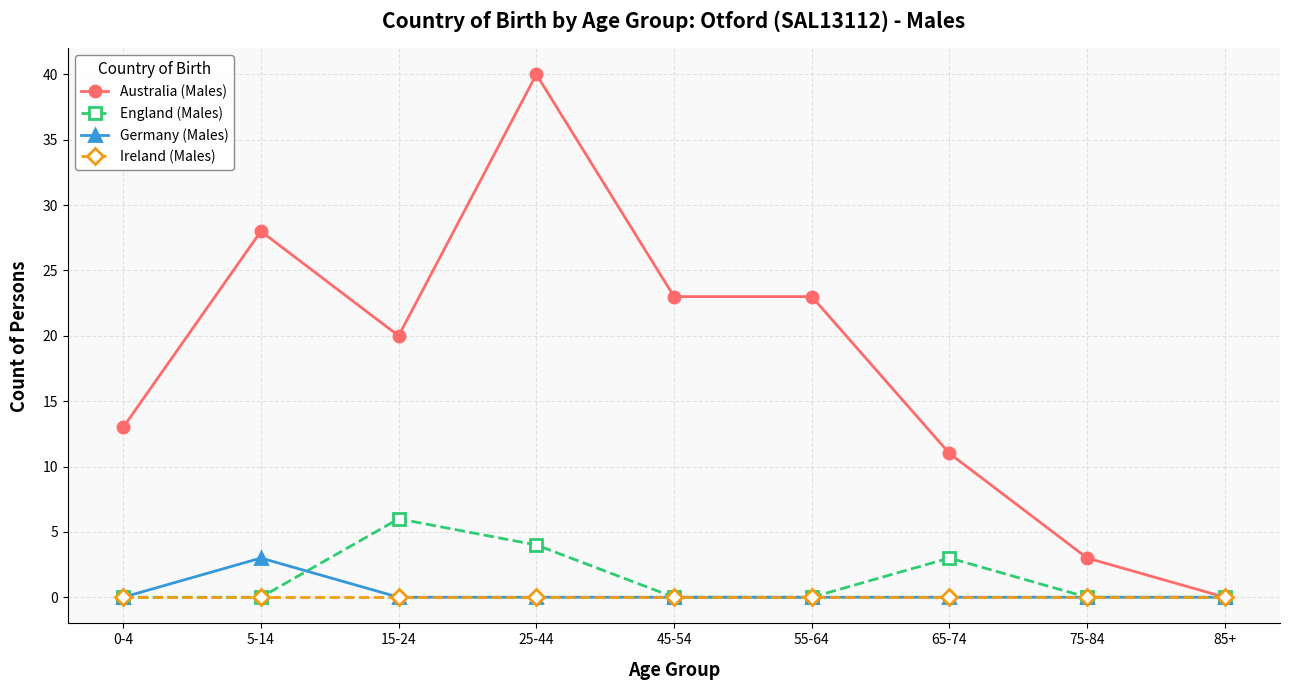

Is it true that Australia (Males) equals 34 at 45-54?

False